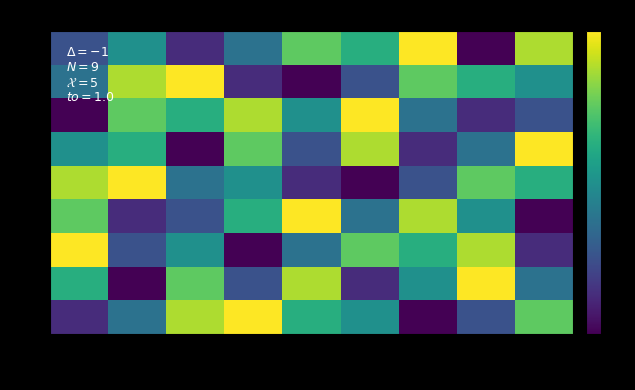

At which category is the sum across all series the highest?

−4